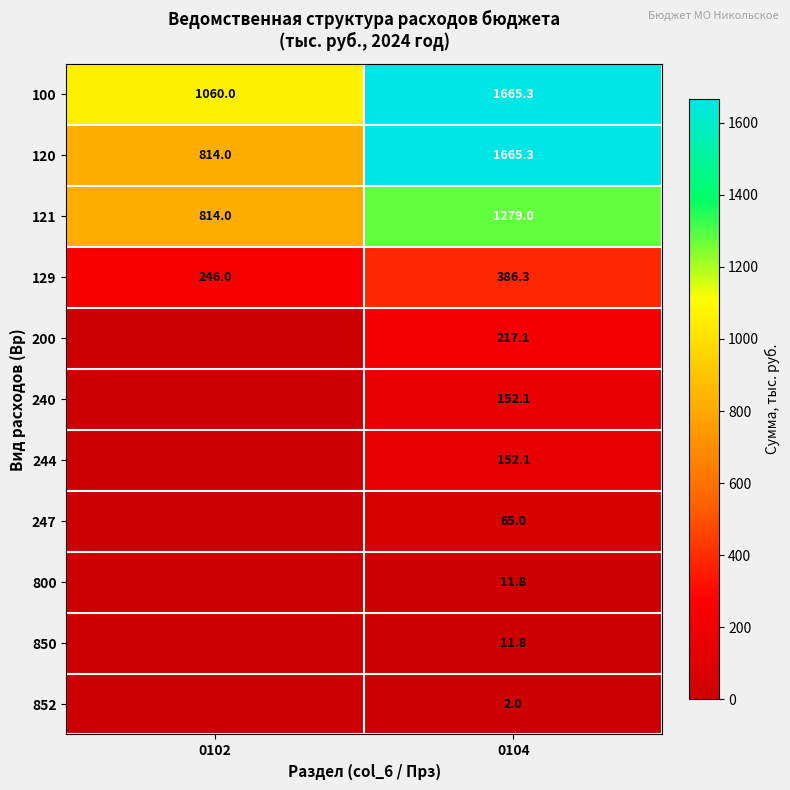

What is the difference between the maximum and minimum values in the 100 series?

605.3